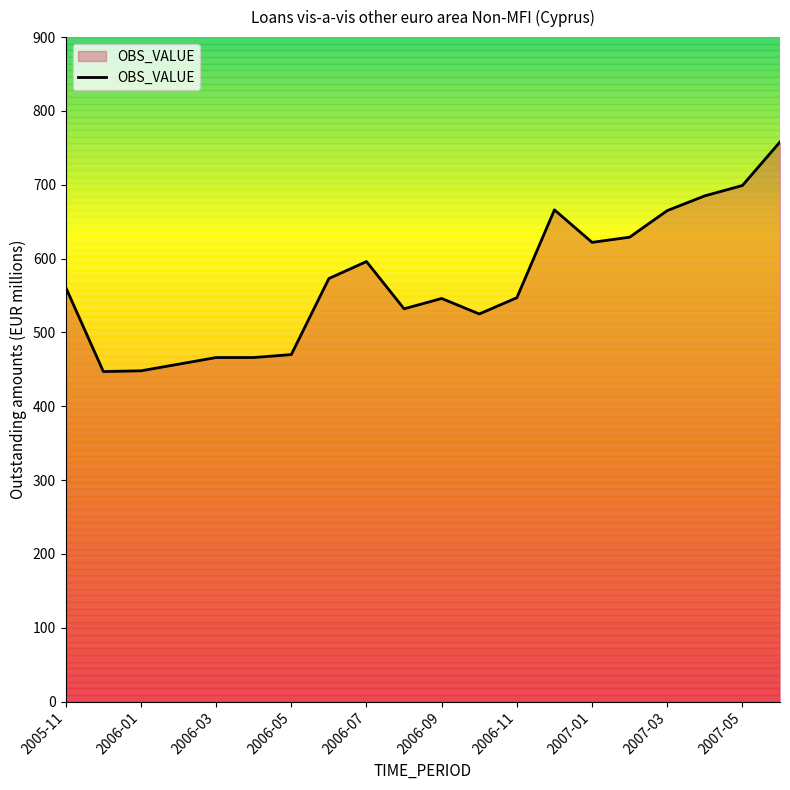

What is the difference between the maximum and minimum values?

311